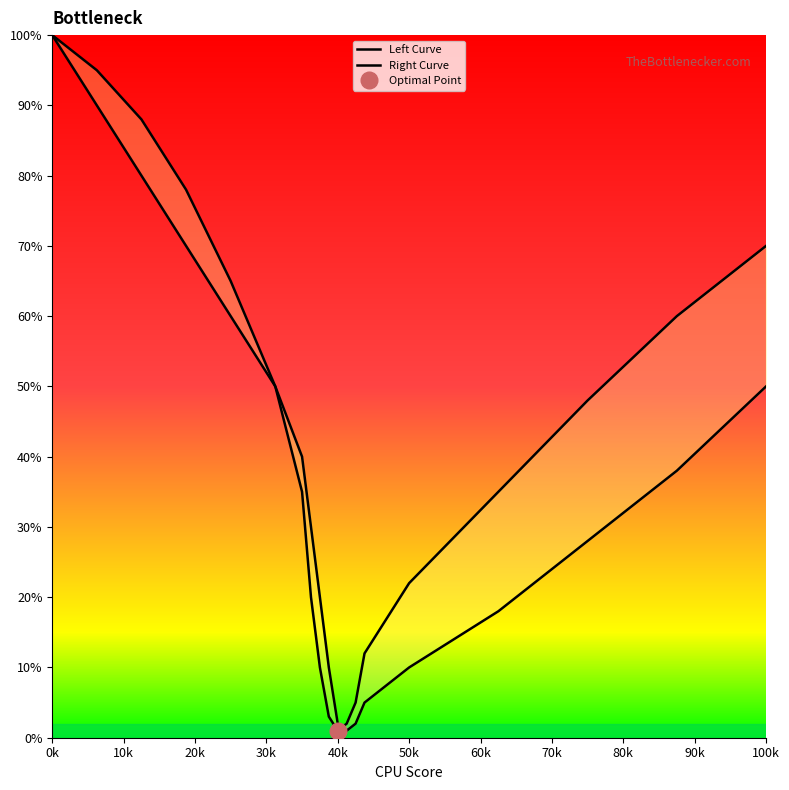

How many distinct data groups are displayed?

2